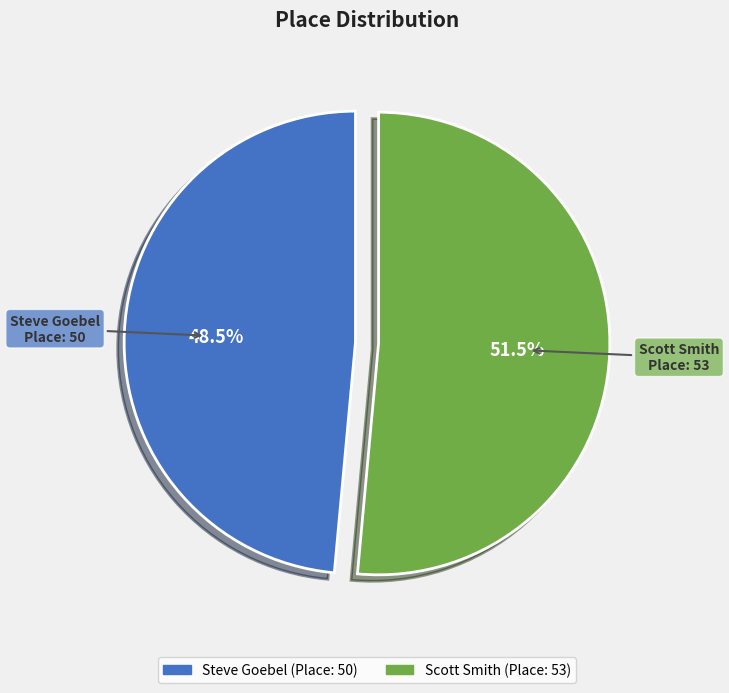

To the nearest percent, what is the difference between the largest and smallest slice percentages?

3%